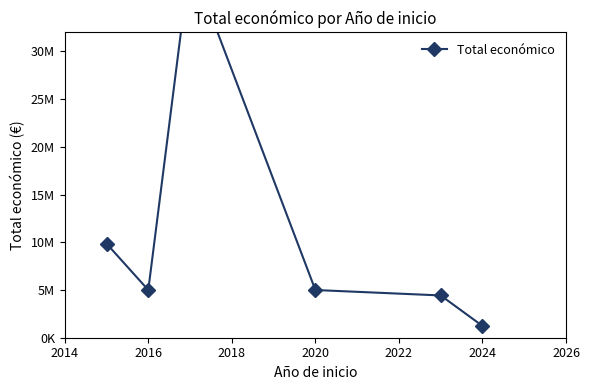

How many interior local peaks (higher than both neighbors) does the data have?

1